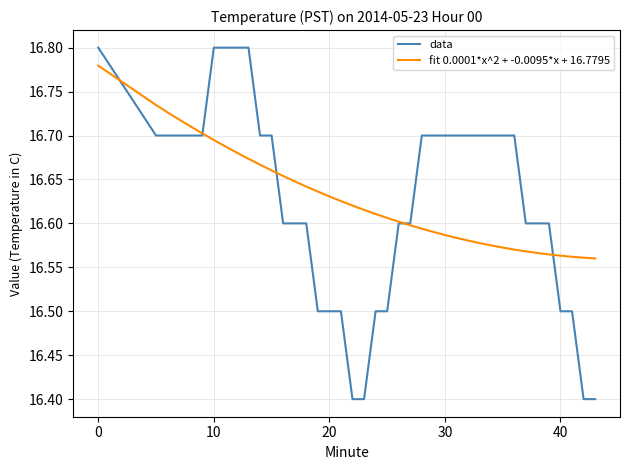

After their last crossing, which series has the higher values: fit 0.0001*x^2 + -0.0095*x + 16.7795 or data?

fit 0.0001*x^2 + -0.0095*x + 16.7795